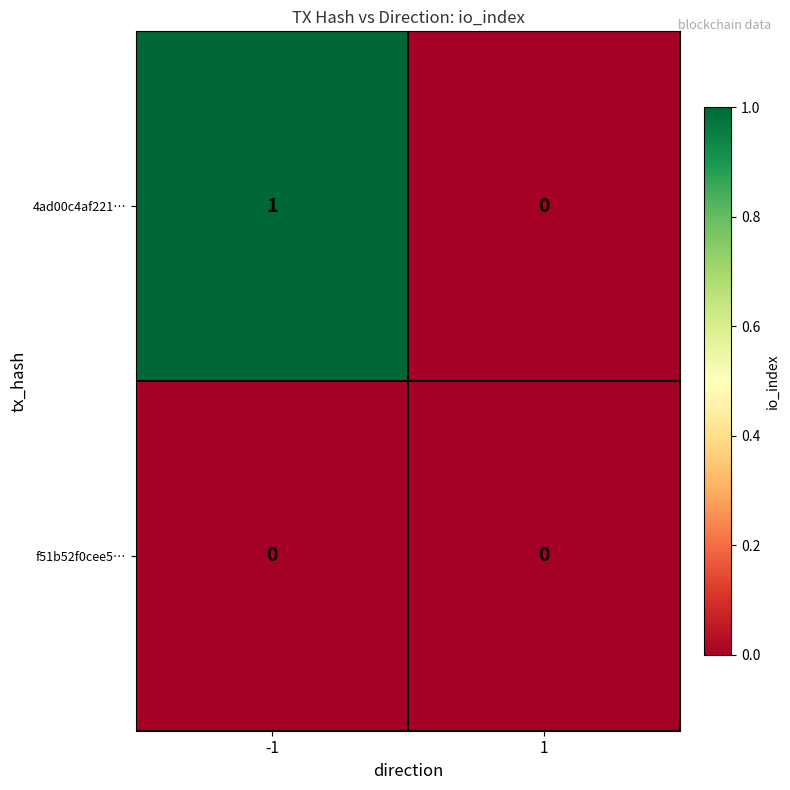

How many distinct data groups are displayed?

2